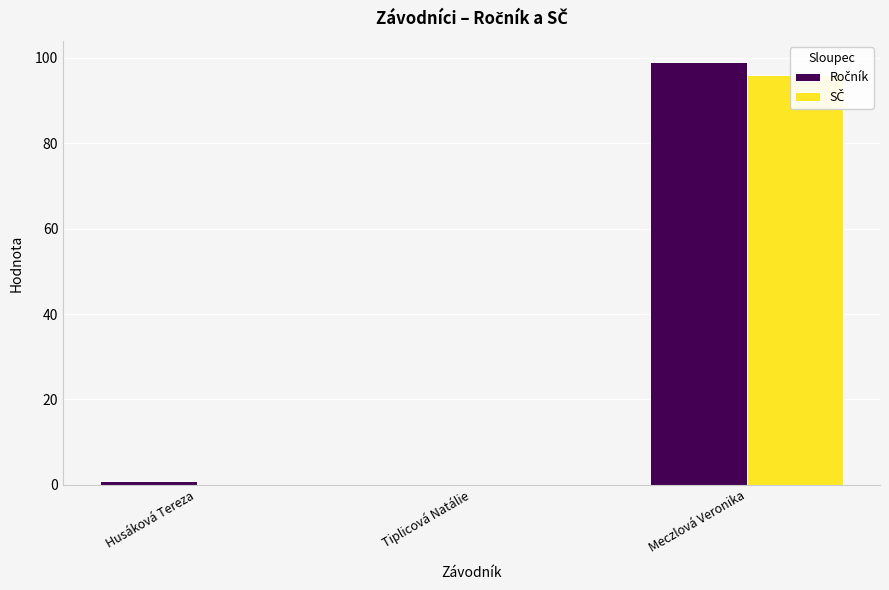

True or false: Ročník has a value of 47 at Tiplicová Natálie.

False